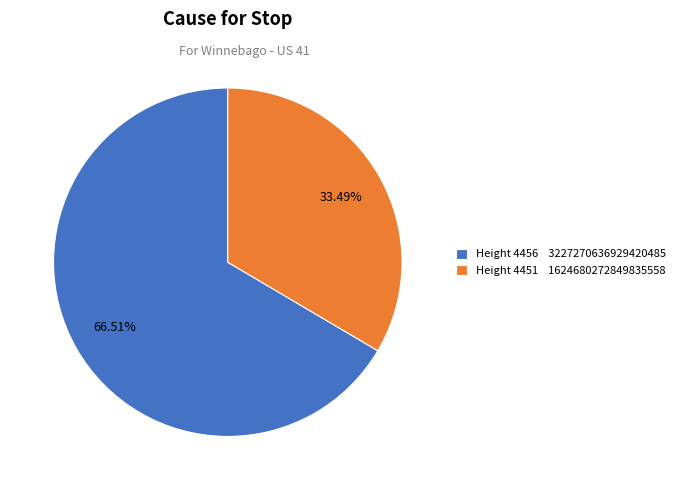

Combined, do Height 4456 3227270636929420485 and Height 4451 1624680272849835558 account for over 50%?

Yes